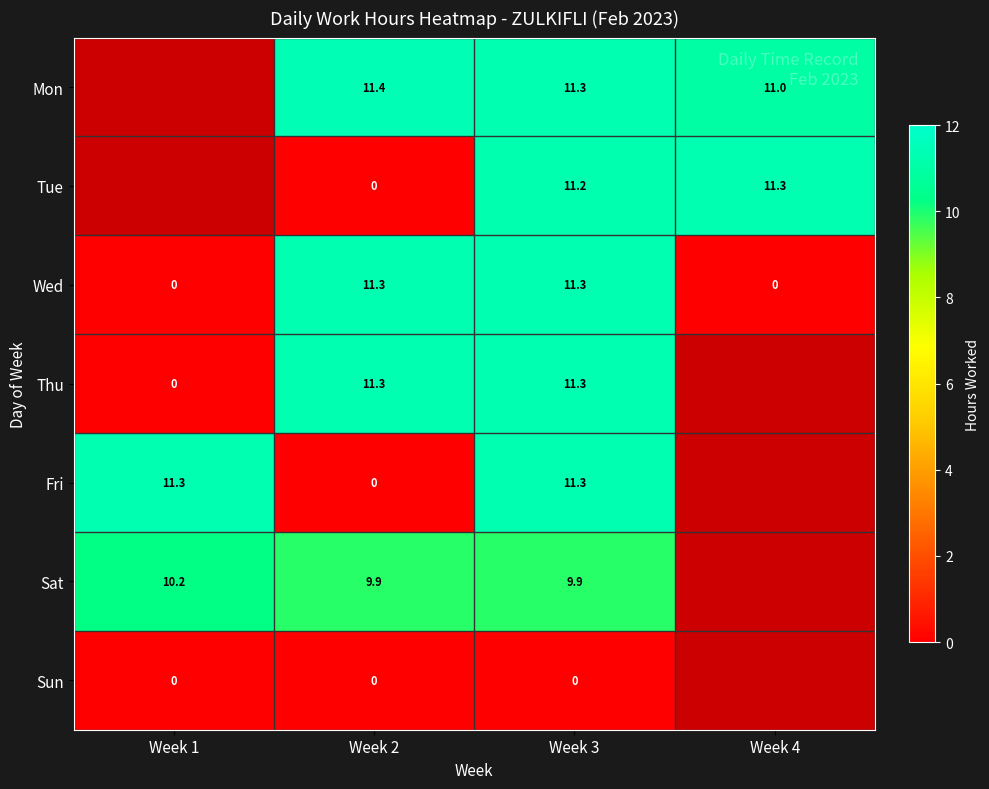

Is the value of Tue at Week 2 greater than the value of Mon at Week 2?

No